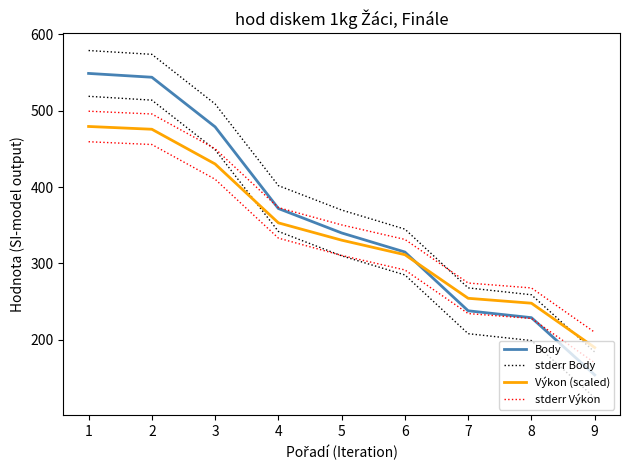

Rank the series at 7 from highest to lowest value.

stderr Výkon, stderr Body, Výkon (scaled), Body